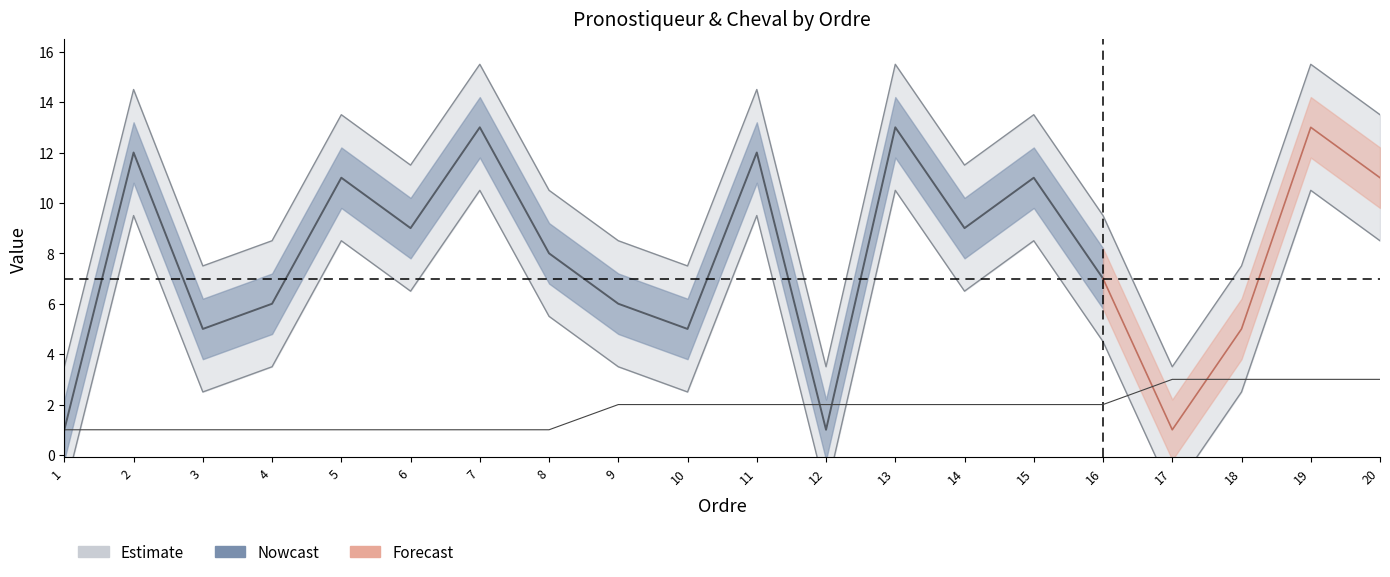

True or false: the data shows 2 at 13.

True